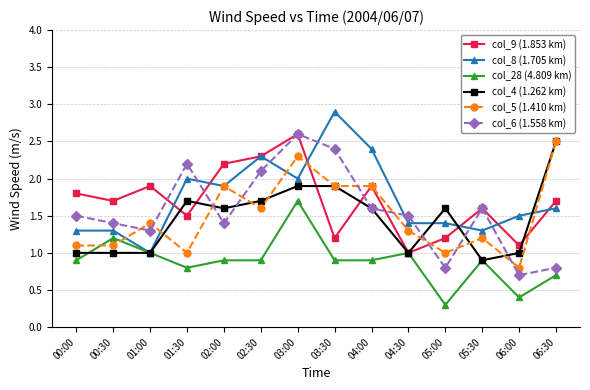

Reading left to right, transcribe all the data shown in this chart.

col_9 (1.853 km): 00:00=1.8	00:30=1.7	01:00=1.9	01:30=1.5	02:00=2.2	02:30=2.3	03:00=2.6	03:30=1.2	04:00=1.9	04:30=1.0	05:00=1.2	05:30=1.6	06:00=1.1	06:30=1.7
col_8 (1.705 km): 00:00=1.3	00:30=1.3	01:00=1.0	01:30=2.0	02:00=1.9	02:30=2.3	03:00=2.0	03:30=2.9	04:00=2.4	04:30=1.4	05:00=1.4	05:30=1.3	06:00=1.5	06:30=1.6
col_28 (4.809 km): 00:00=0.9	00:30=1.2	01:00=1.0	01:30=0.8	02:00=0.9	02:30=0.9	03:00=1.7	03:30=0.9	04:00=0.9	04:30=1.0	05:00=0.3	05:30=0.9	06:00=0.4	06:30=0.7
col_4 (1.262 km): 00:00=1.0	00:30=1.0	01:00=1.0	01:30=1.7	02:00=1.6	02:30=1.7	03:00=1.9	03:30=1.9	04:00=1.6	04:30=1.0	05:00=1.6	05:30=0.9	06:00=1.0	06:30=2.5
col_5 (1.410 km): 00:00=1.1	00:30=1.1	01:00=1.4	01:30=1.0	02:00=1.9	02:30=1.6	03:00=2.3	03:30=1.9	04:00=1.9	04:30=1.3	05:00=1.0	05:30=1.2	06:00=0.8	06:30=2.5
col_6 (1.558 km): 00:00=1.5	00:30=1.4	01:00=1.3	01:30=2.2	02:00=1.4	02:30=2.1	03:00=2.6	03:30=2.4	04:00=1.6	04:30=1.5	05:00=0.8	05:30=1.6	06:00=0.7	06:30=0.8